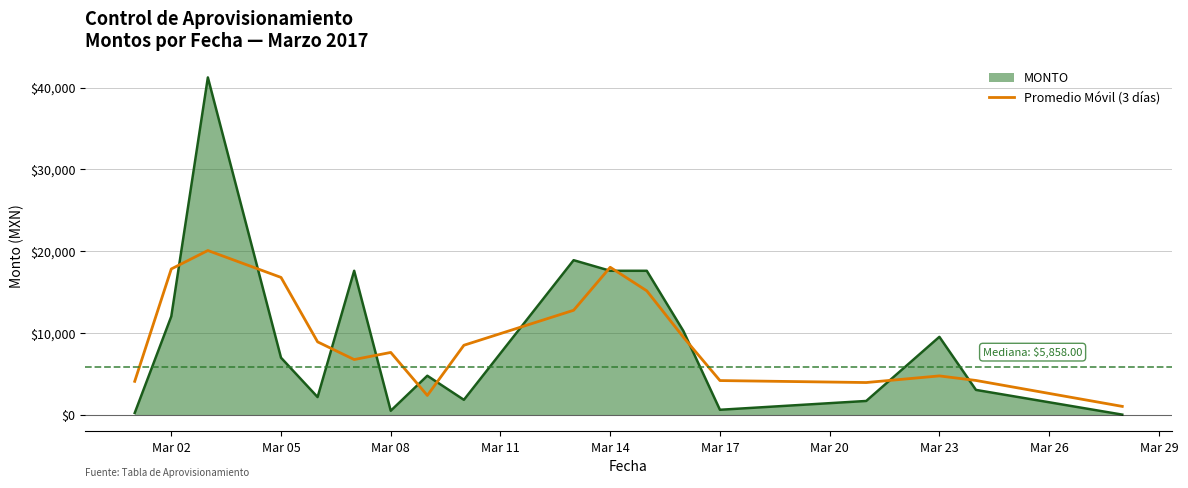

What is the highest value of the Promedio Móvil (3 días) series?

20070.1